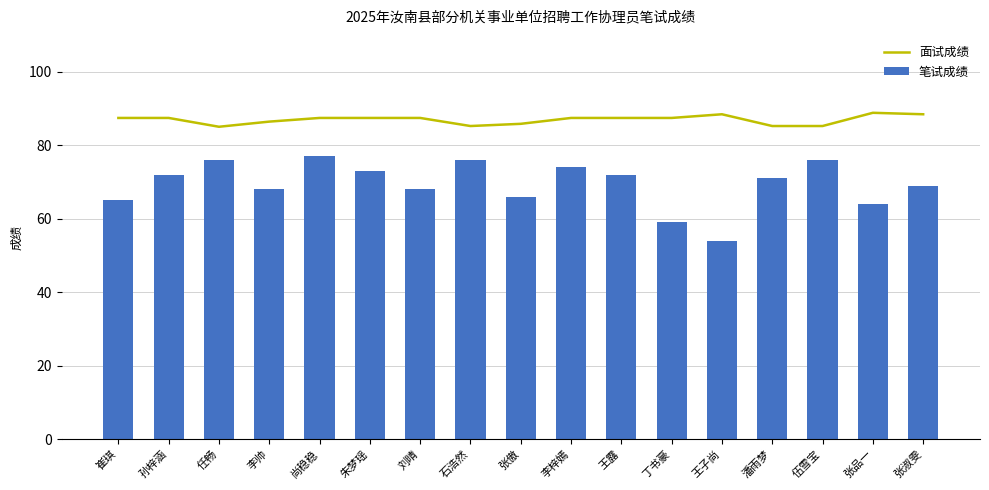

Which series has the widest spread of values?

笔试成绩